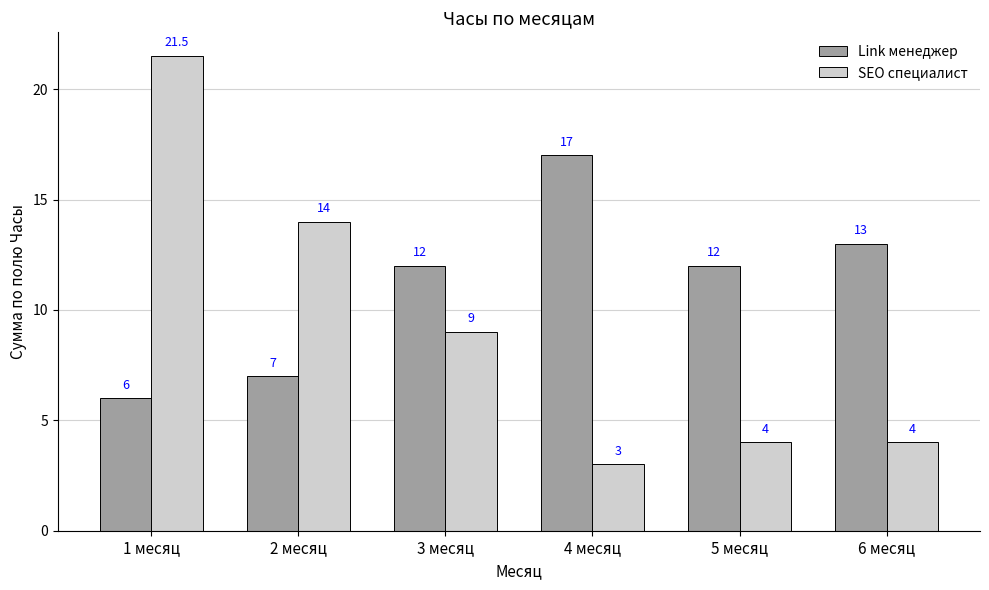

What is the difference between the second highest and second lowest values in the Link менеджер series?

6.0